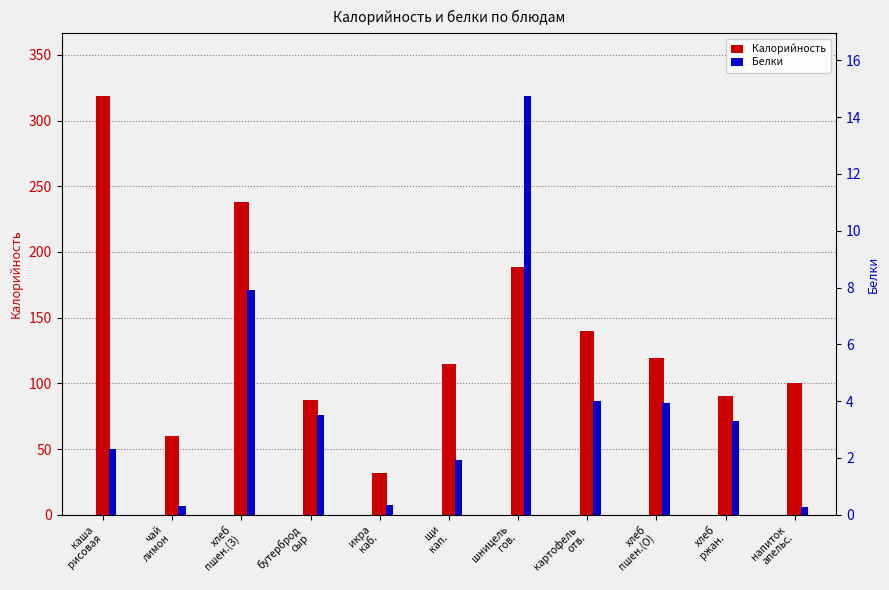

What is the label of the 5th bar from the right?

шницель
гов.